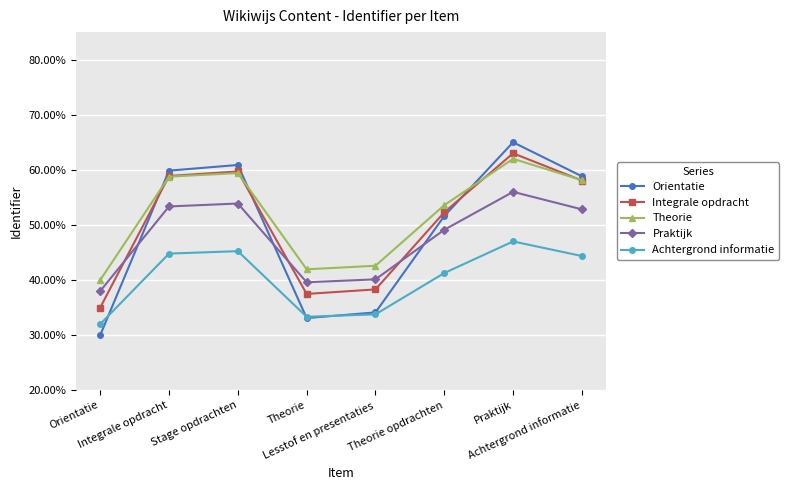

What is the spread (max minus min) of values at Praktijk?

0.2